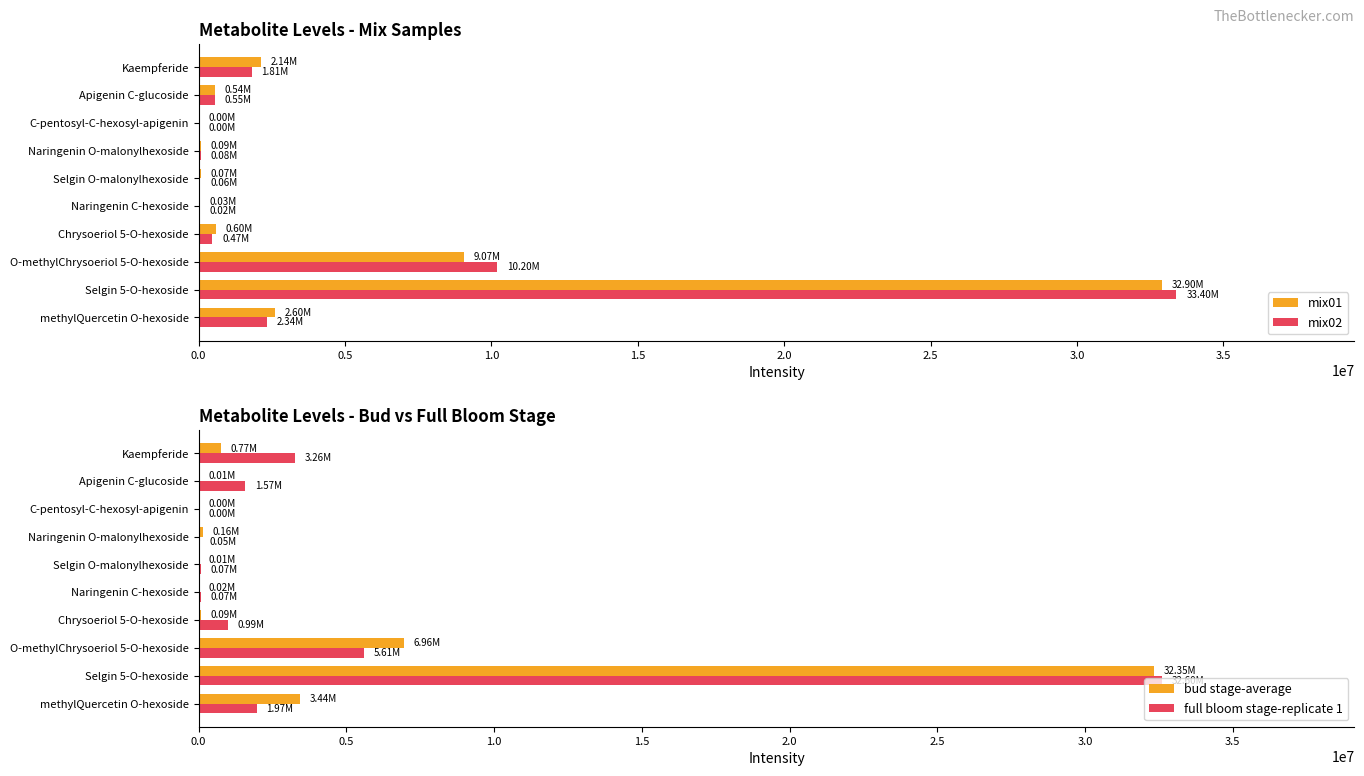

Is the value of mix01 at Chrysoeriol 5-O-hexoside greater than the value of mix02 at O-methylChrysoeriol 5-O-hexoside?

No